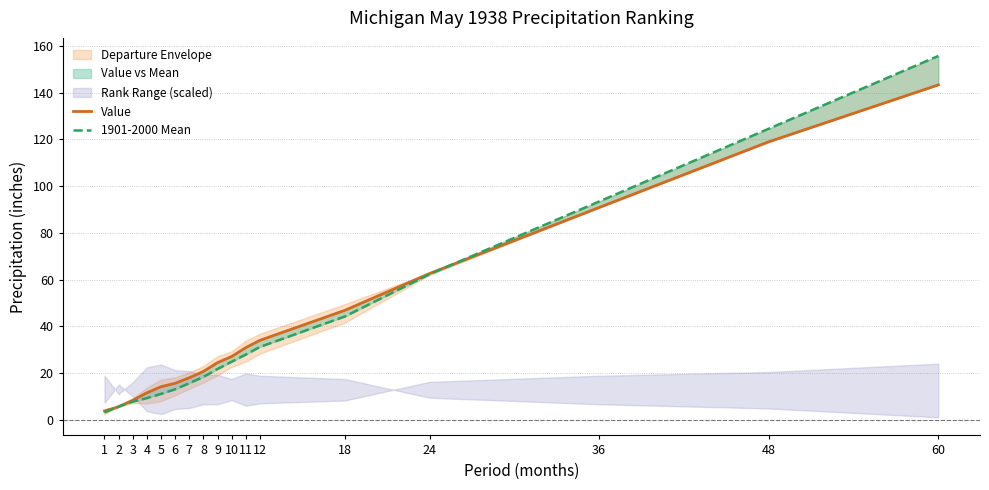

What is the spread (max minus min) of values at 48?

5.6